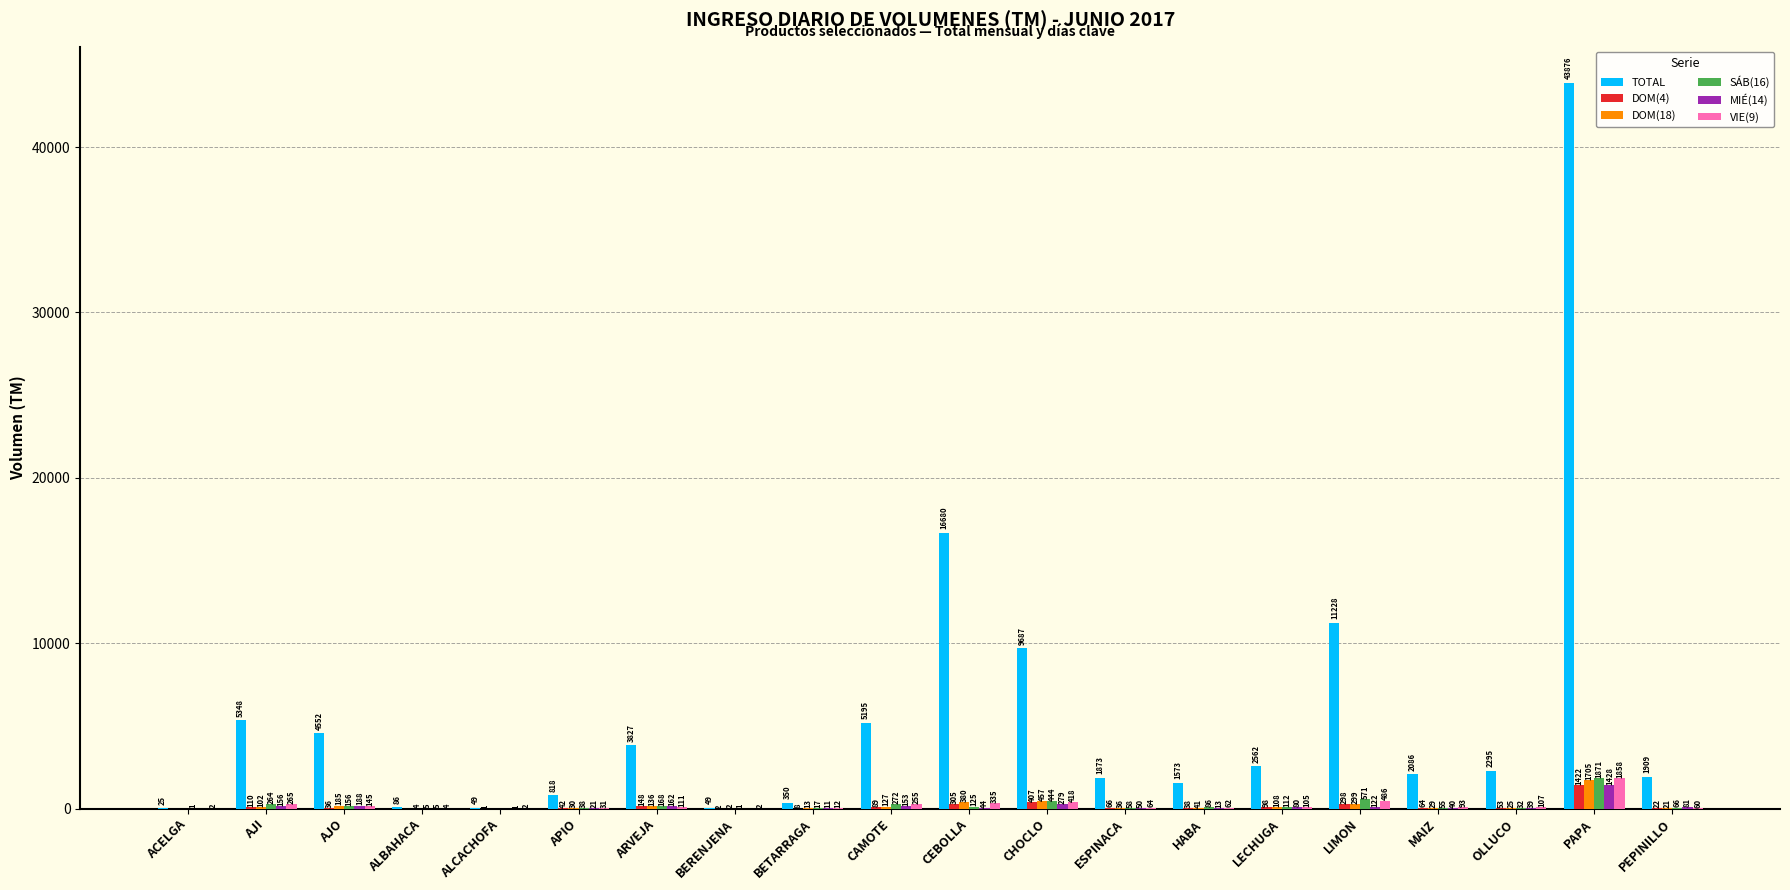

At which label does DOM(4) first exceed 64?

AJI